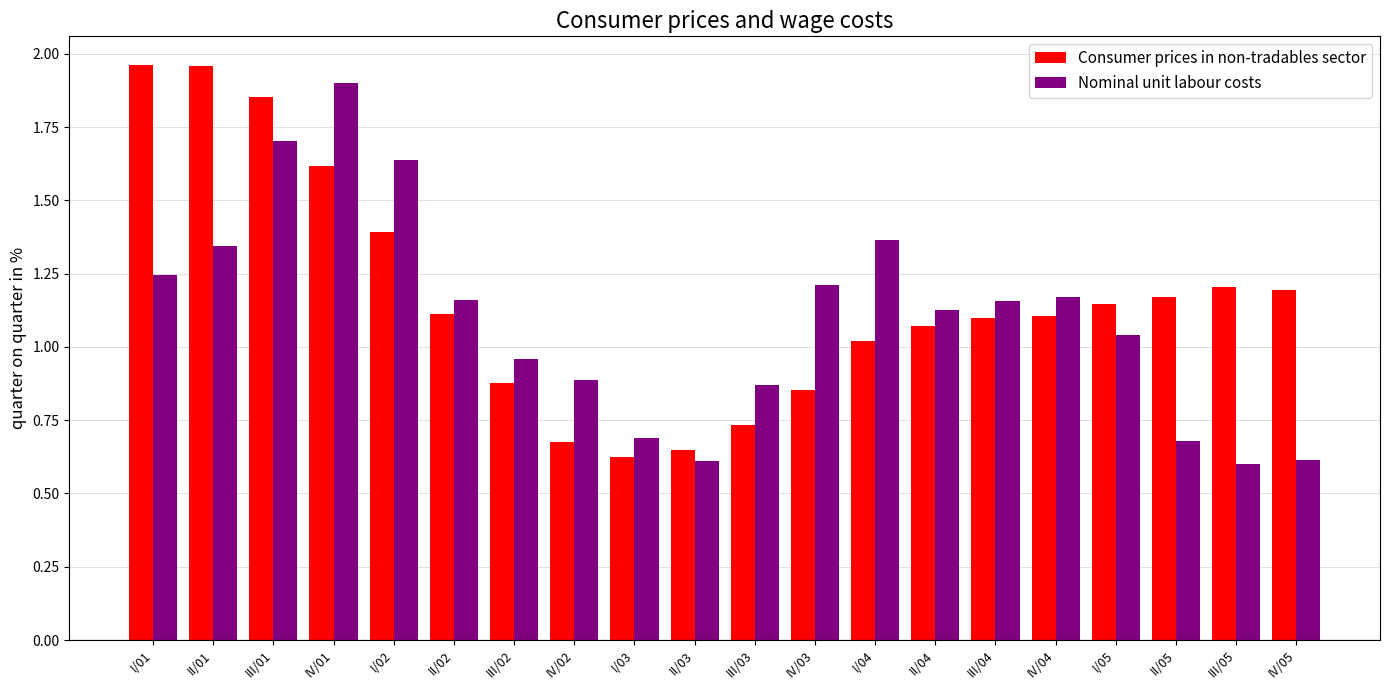

What is the sum of the Consumer prices in non-tradables sector values at III/05 and I/03?

1.8